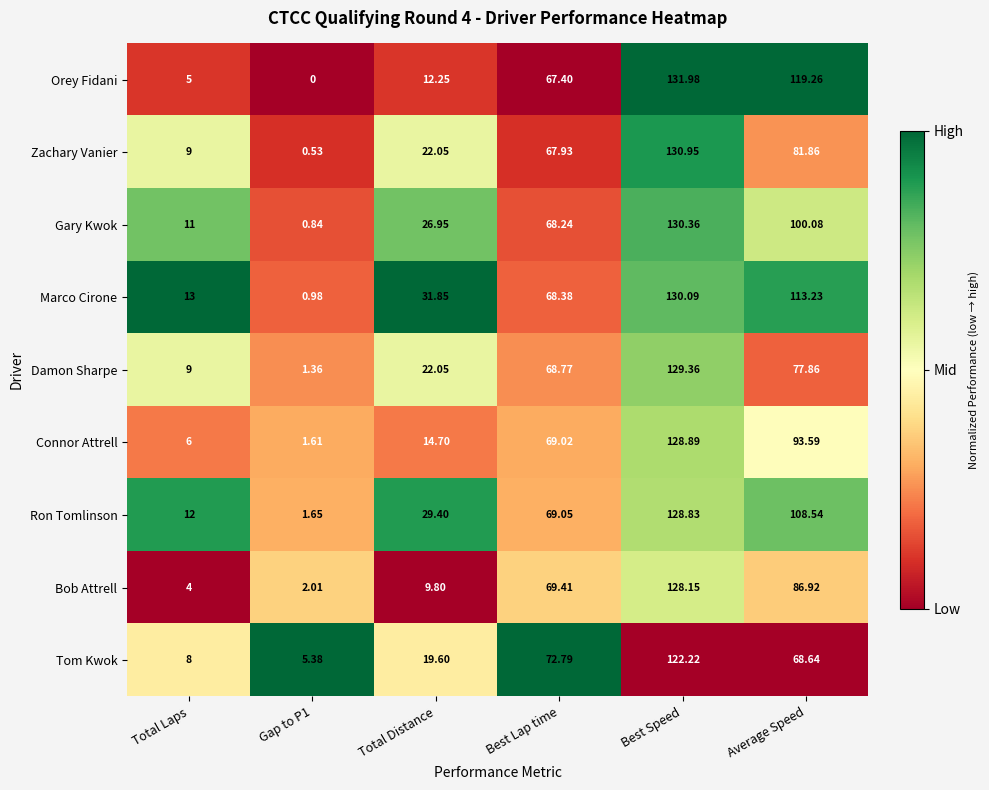

At which label does Damon Sharpe first exceed 68?

Best Lap time